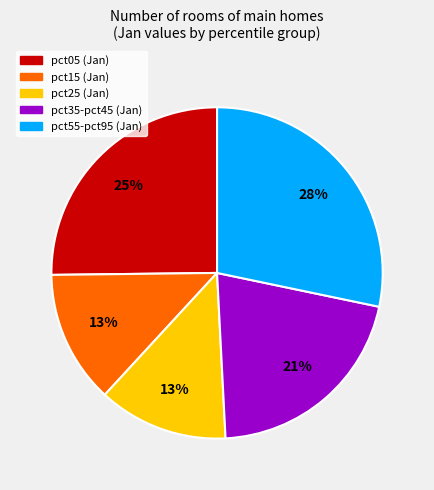

To the nearest percent, what is the average slice percentage?

20%